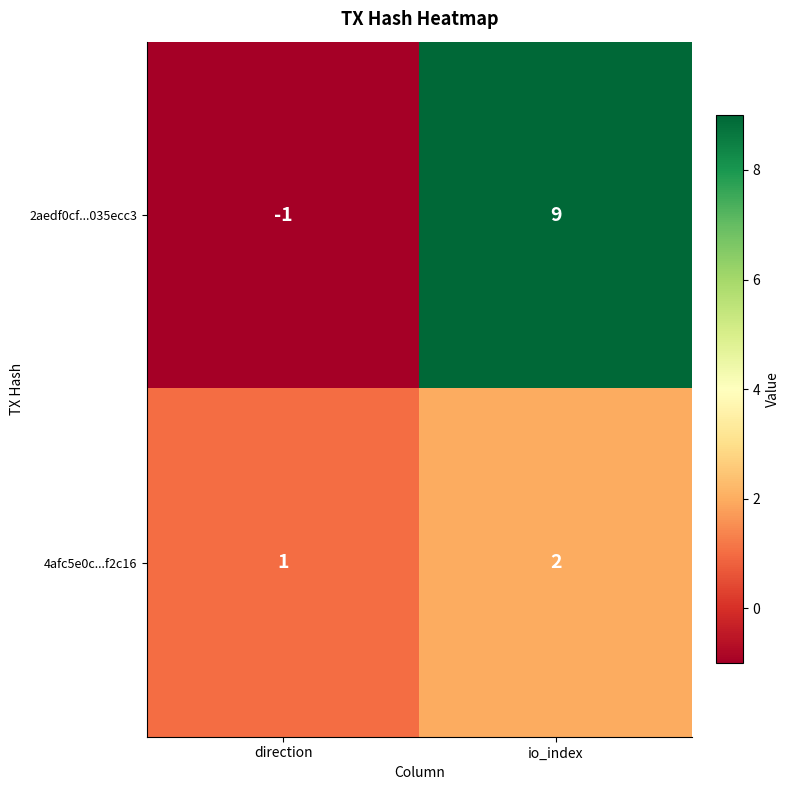

Which series has the largest range (max minus min)?

2aedf0cf...035ecc3